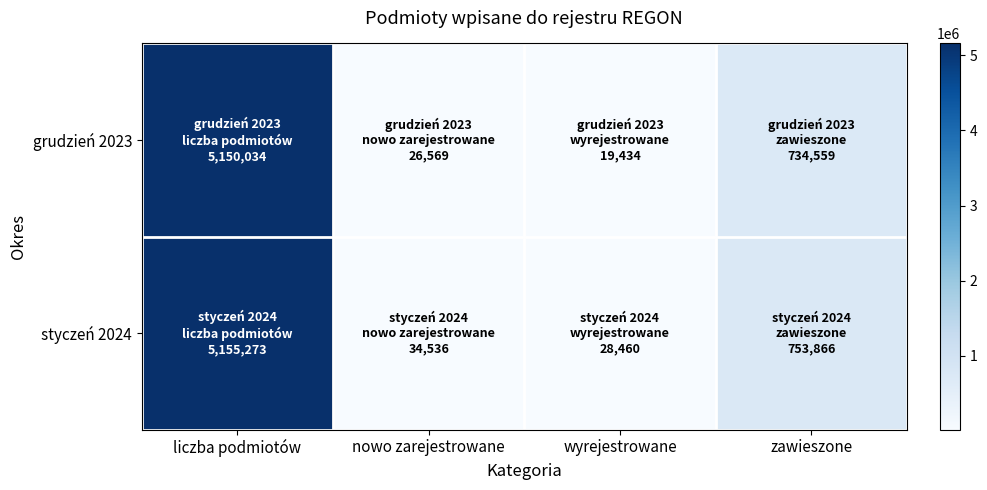

Which has a higher value, wyrejestrowane or liczba podmiotów?

liczba podmiotów